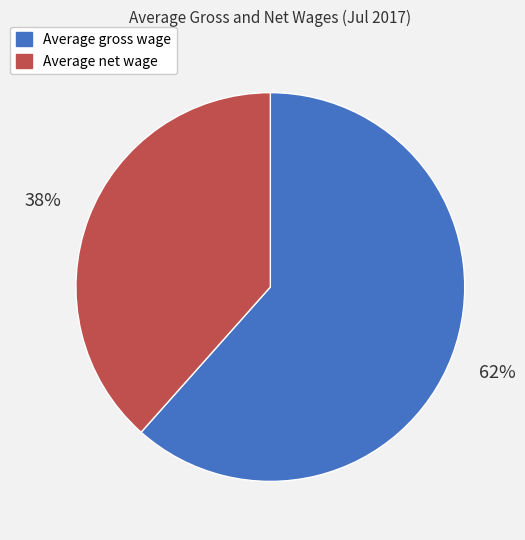

To the nearest percent, what portion does Average net wage represent?

38%